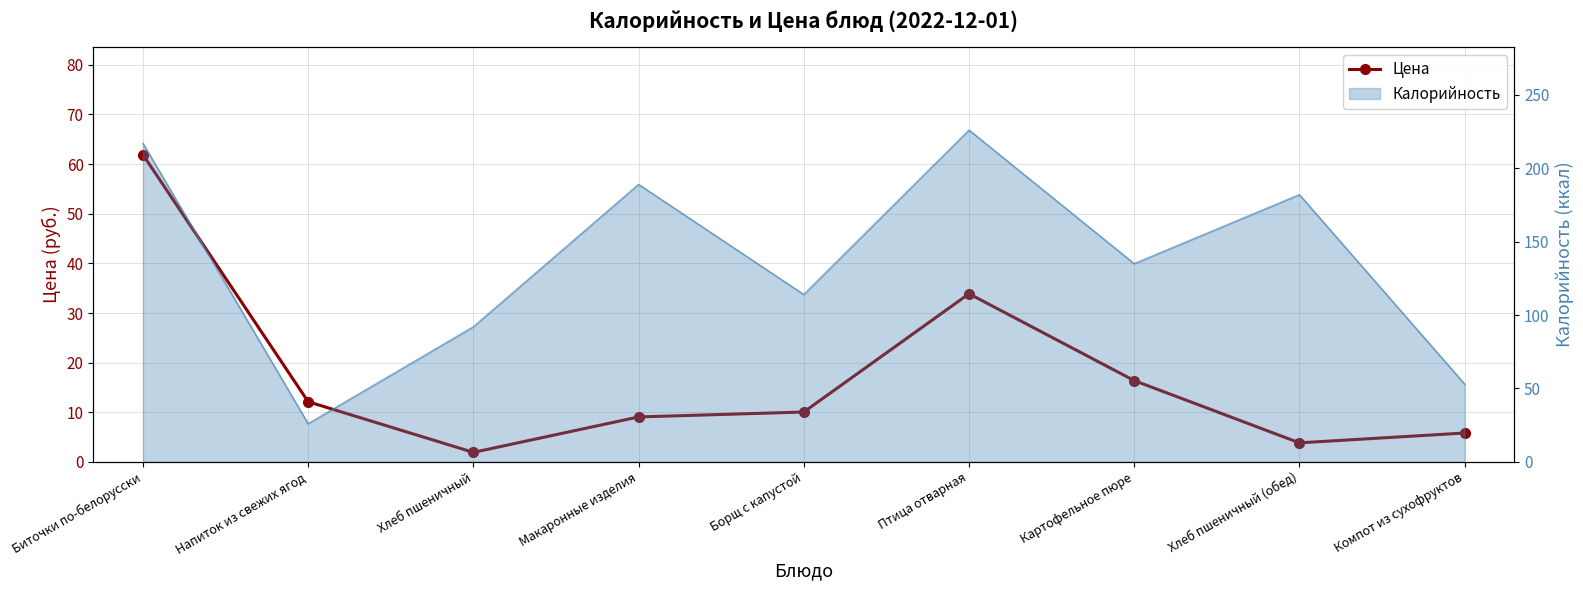

List the labels in order of value, smallest first.

Хлеб пшеничный, Хлеб пшеничный (обед), Компот из сухофруктов, Макаронные изделия, Борщ с капустой, Напиток из свежих ягод, Картофельное пюре, Птица отварная, Биточки по-белорусски